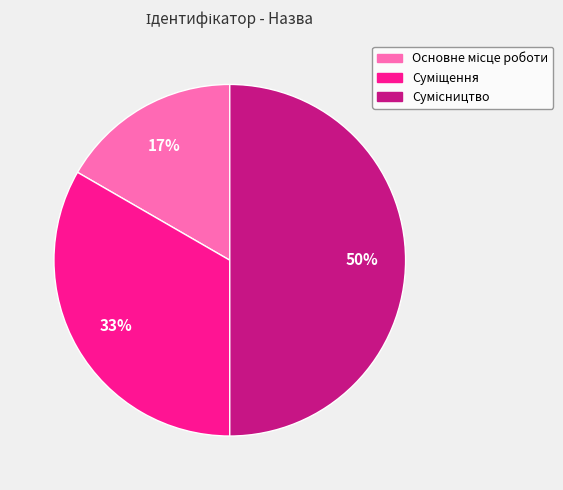

To the nearest percent, what is the average slice percentage?

33%